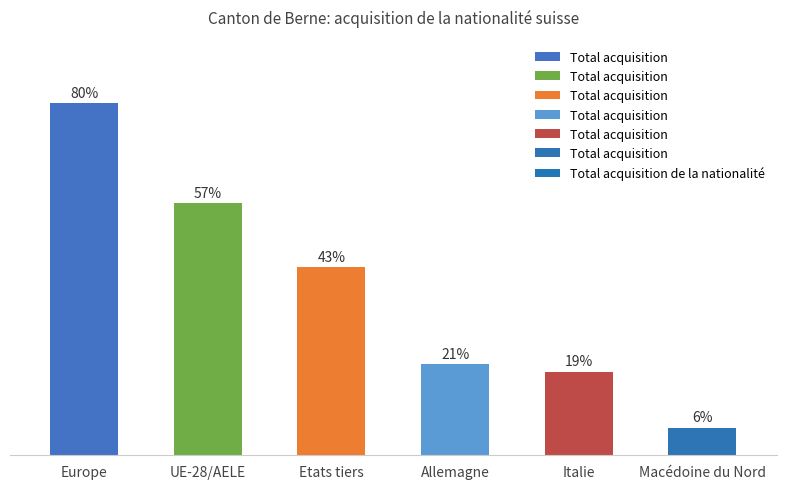

List the labels in order of value, smallest first.

Macédoine du Nord, Italie, Allemagne, Etats tiers, UE-28/AELE, Europe